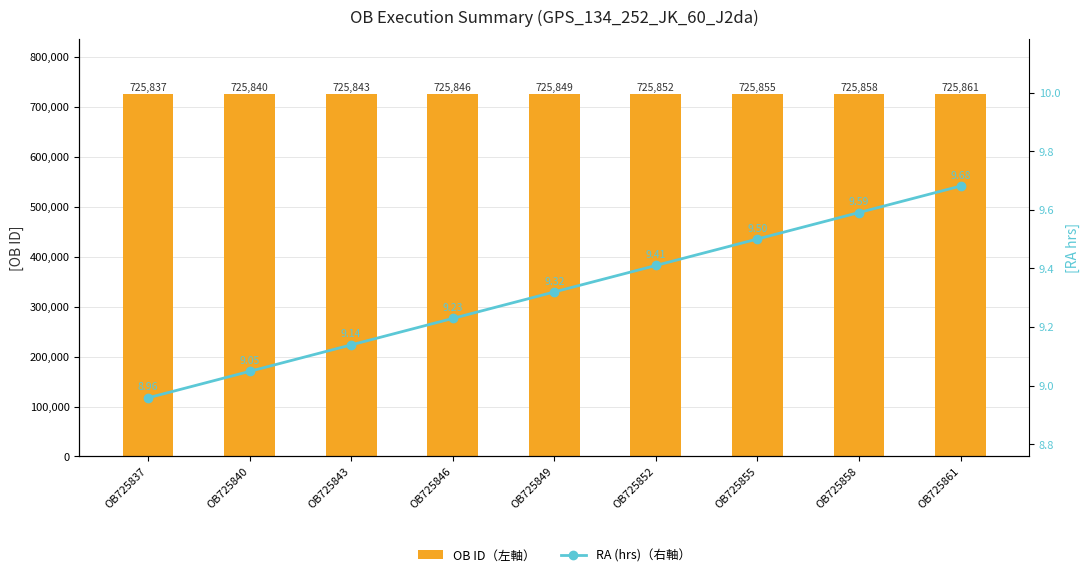

Reading left to right, what are all the values shown in this chart?

OB ID（左軸）: 725837.0	725840.0	725843.0	725846.0	725849.0	725852.0	725855.0	725858.0	725861.0
RA (hrs)（右軸）: 9.0	9.0	9.1	9.2	9.3	9.4	9.5	9.6	9.7